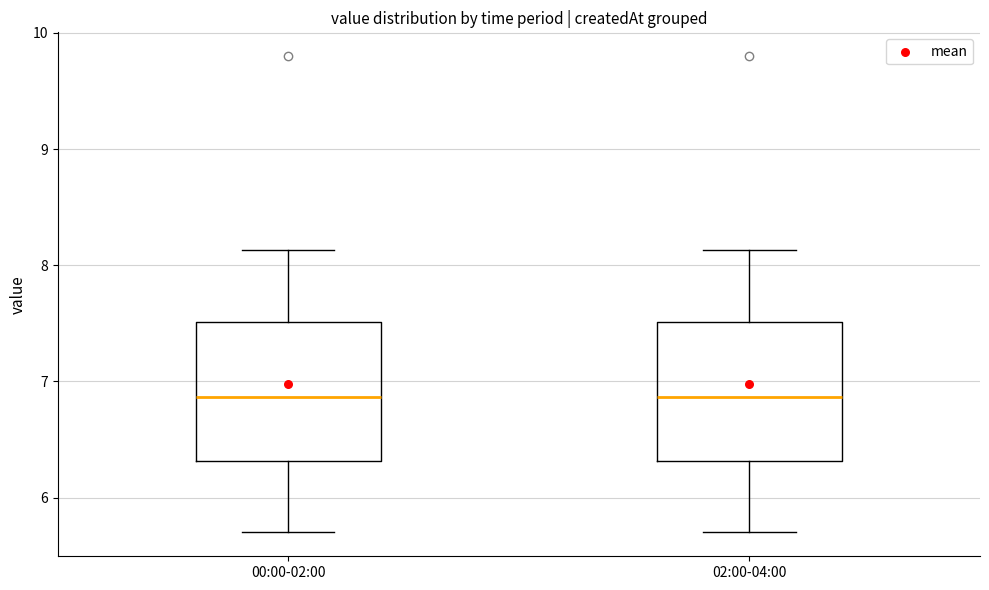

Reading left to right, transcribe this box plot: for each box, give where its median line is, the range the box spans, and where its two whiskers end, as read against the y-axis. The values are not printed on the chart, so give them approximately, as read against the axis.

00:00-02:00: median 6.9, box 6.3 to 7.5, whiskers 5.7 to 8.1
02:00-04:00: median 6.9, box 6.3 to 7.5, whiskers 5.7 to 8.1